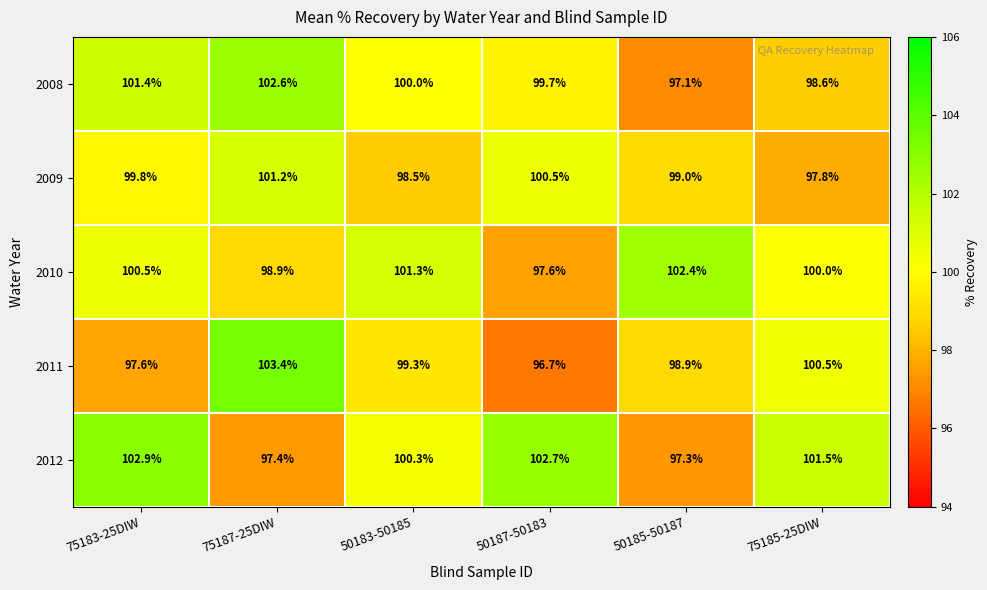

What is the lowest value of the 2008 series?

97.1